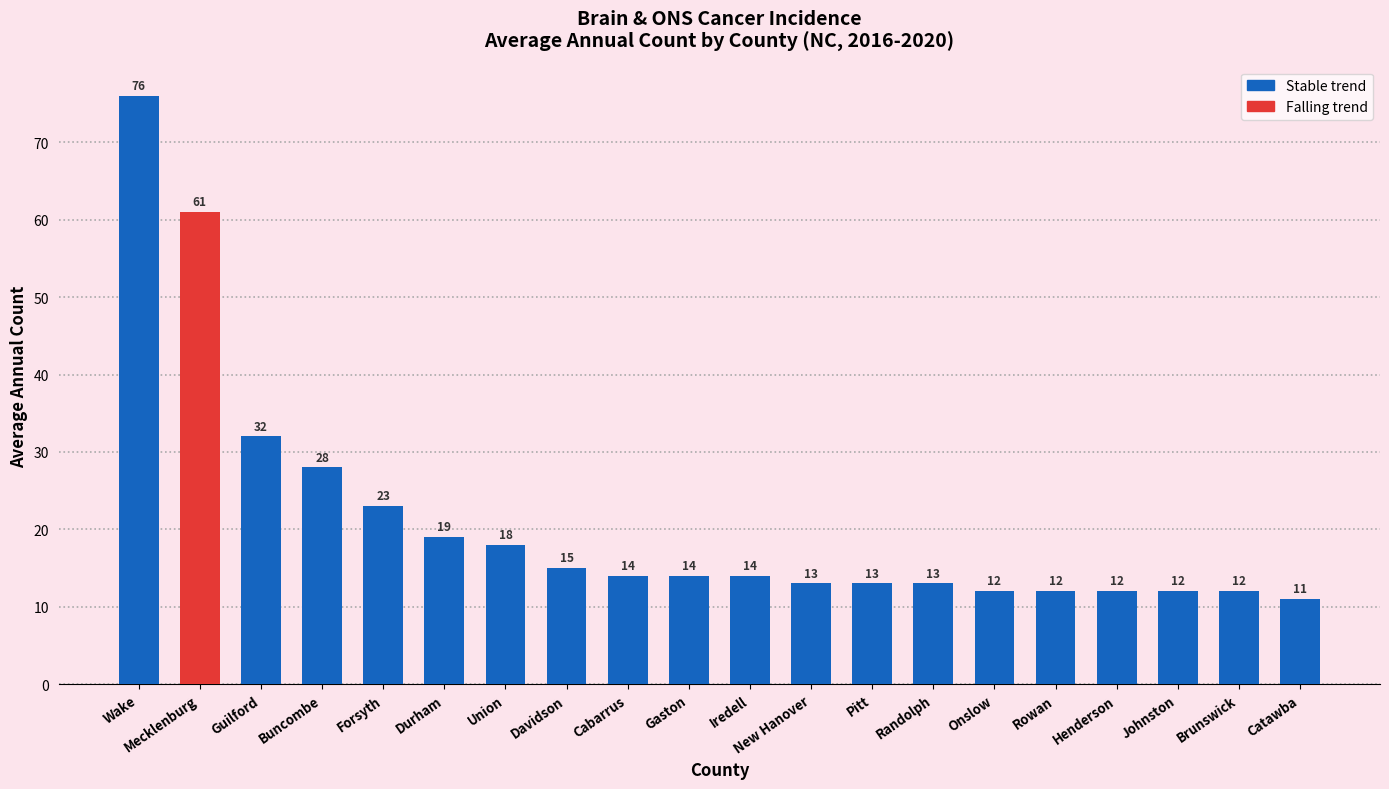

Between Davidson and Pitt, which is larger?

Davidson